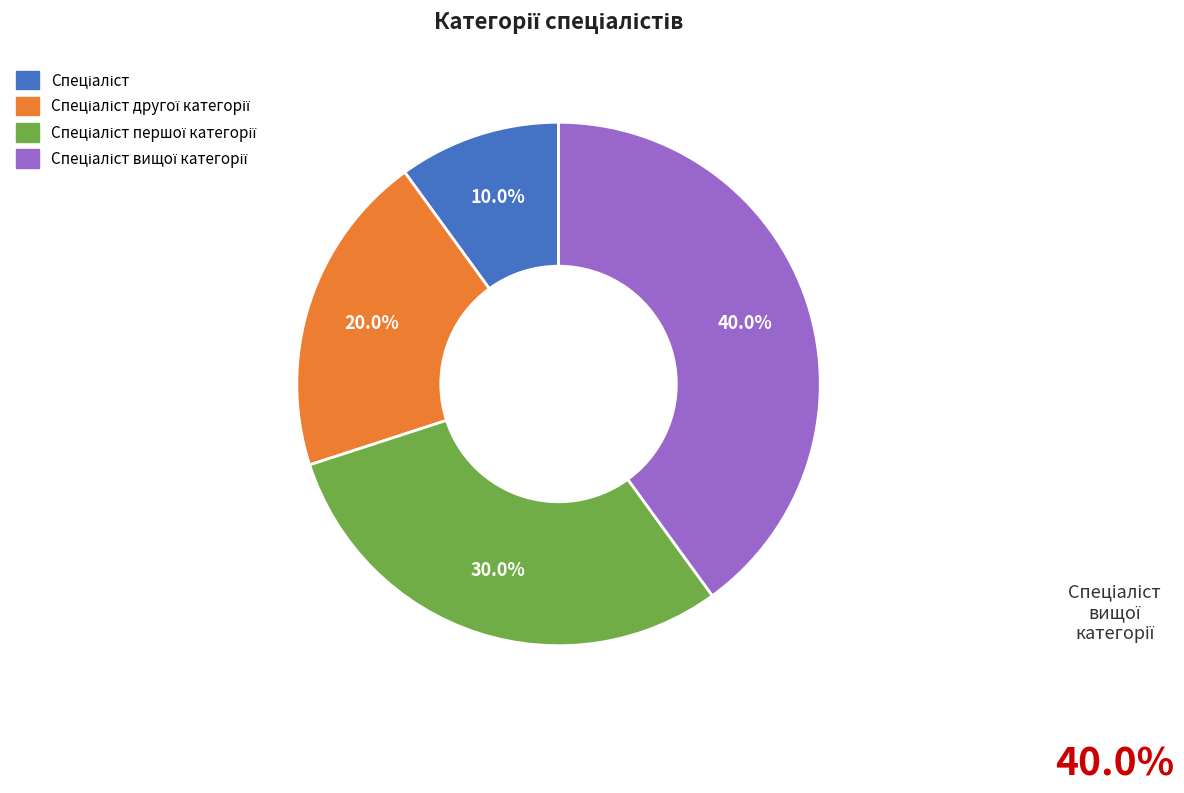

Is there any slice that represents more than half of the pie?

No